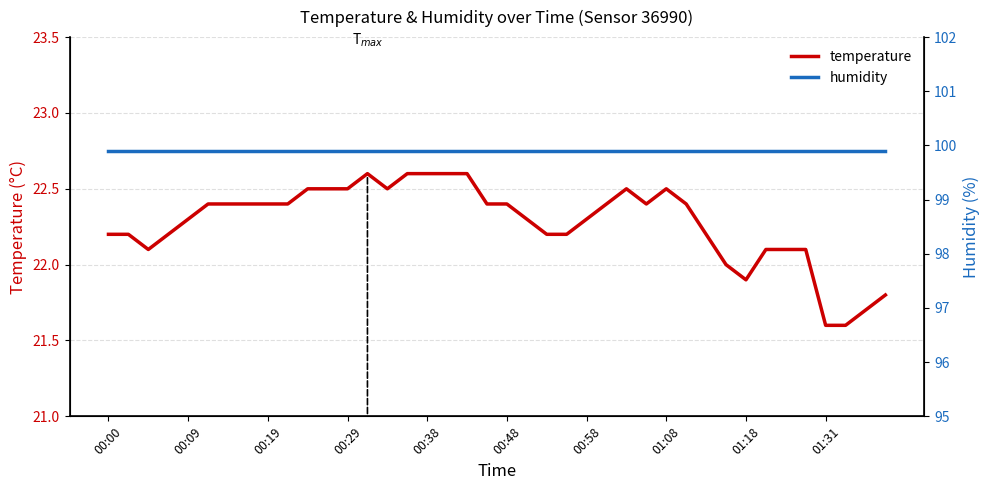

What is the lowest value of the temperature series?

21.6